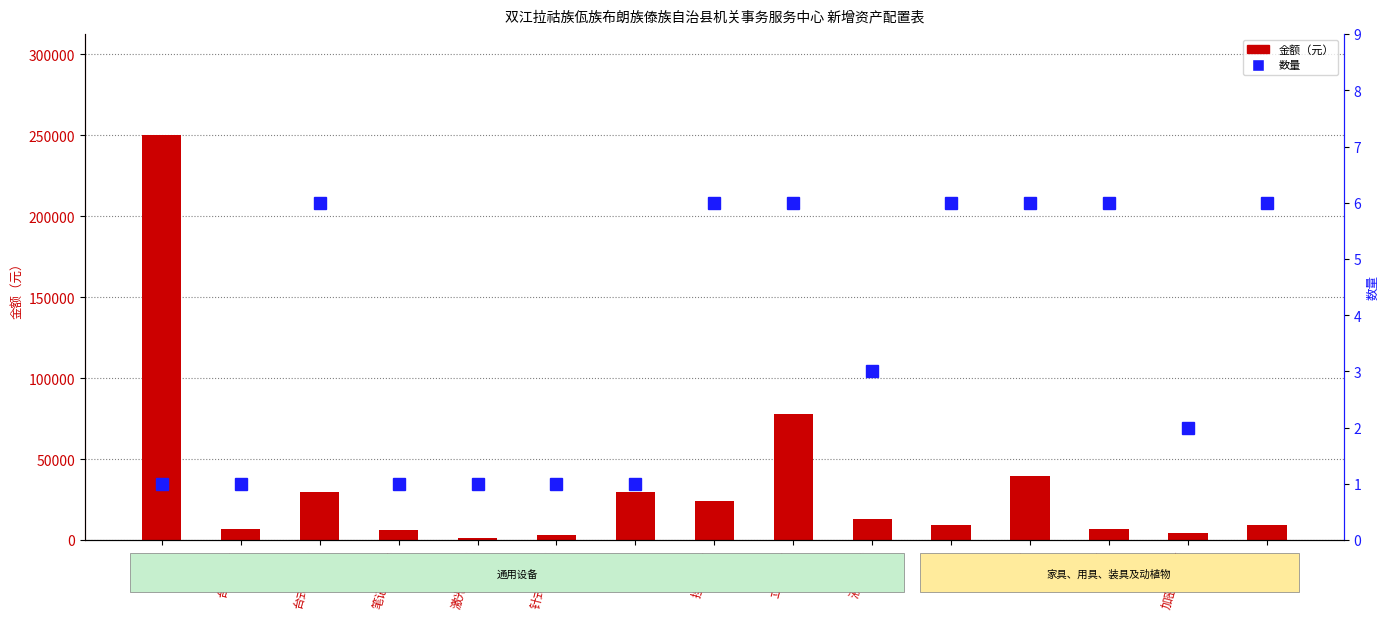

How many distinct data groups are displayed?

2